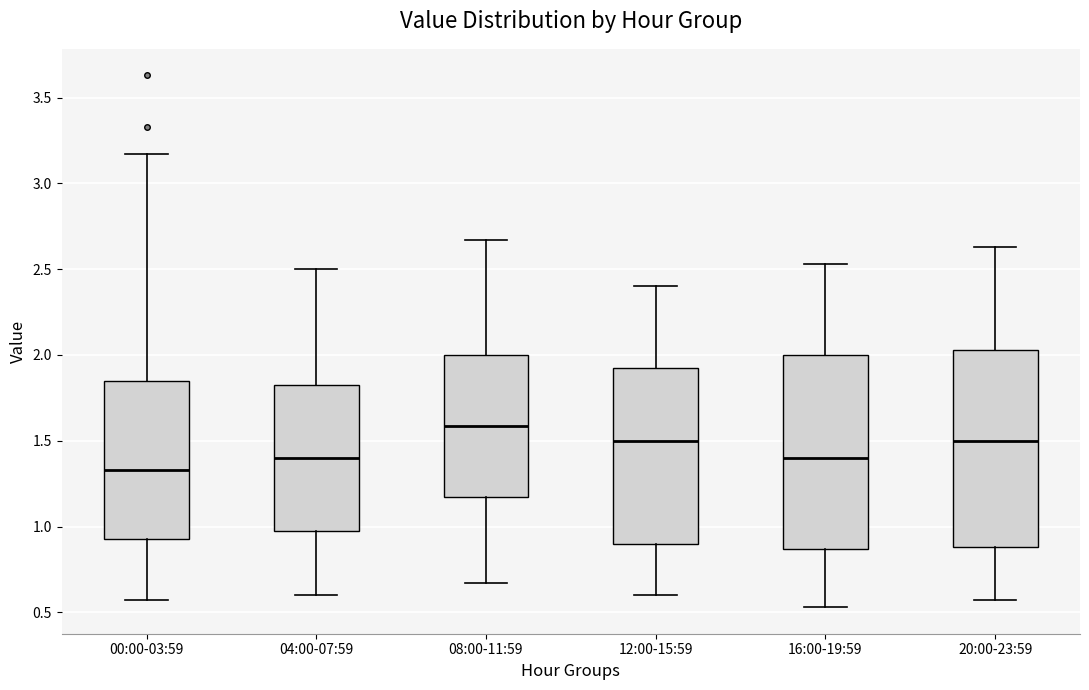

Reading left to right, read every box against the y-axis: the position of its median line, the range the box covers, and the ends of its whiskers. The values are not printed on the chart, so give them approximately, as read against the axis.

00:00-03:59: median 1.35, box 0.95 to 1.85, whiskers 0.55 to 3.15
04:00-07:59: median 1.40, box 1.00 to 1.85, whiskers 0.60 to 2.50
08:00-11:59: median 1.60, box 1.15 to 2.00, whiskers 0.65 to 2.65
12:00-15:59: median 1.50, box 0.90 to 1.95, whiskers 0.60 to 2.40
16:00-19:59: median 1.40, box 0.85 to 2.00, whiskers 0.55 to 2.55
20:00-23:59: median 1.50, box 0.90 to 2.05, whiskers 0.55 to 2.65